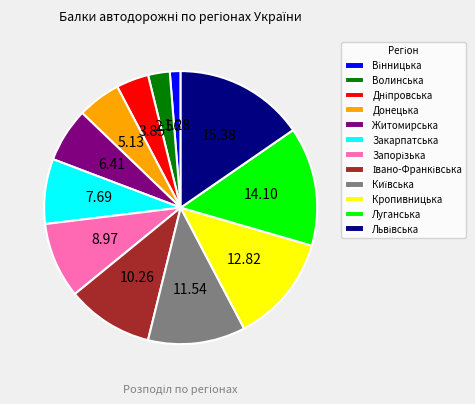

What is the ratio of the value at Донецька to the value at Луганська?

0.4